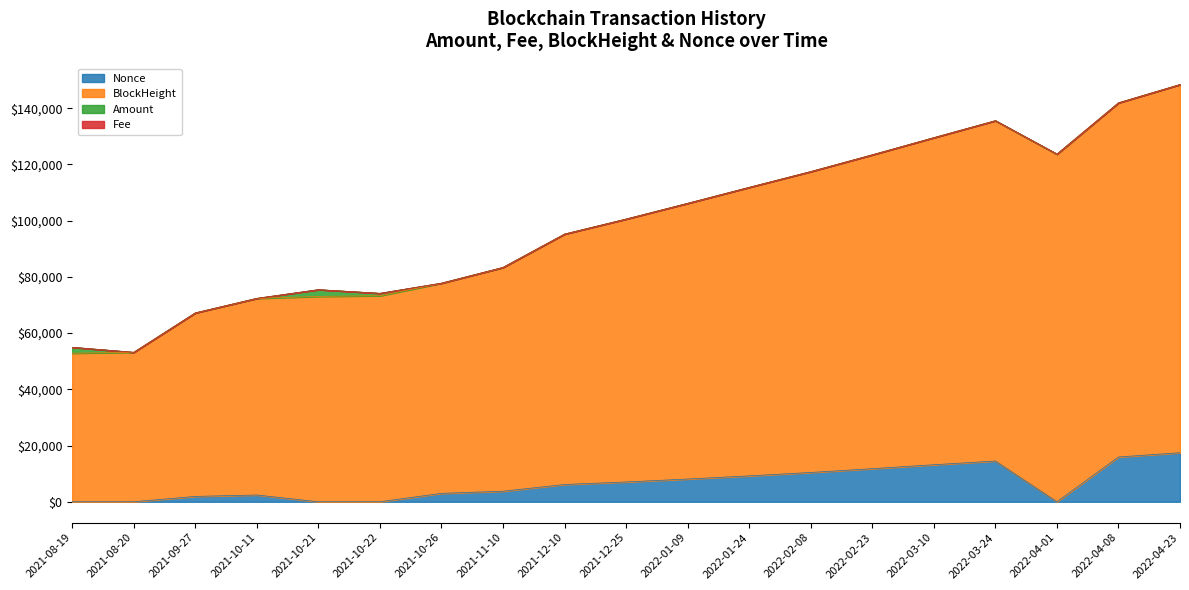

What is the label of the 10th point from the left?

2021-12-25